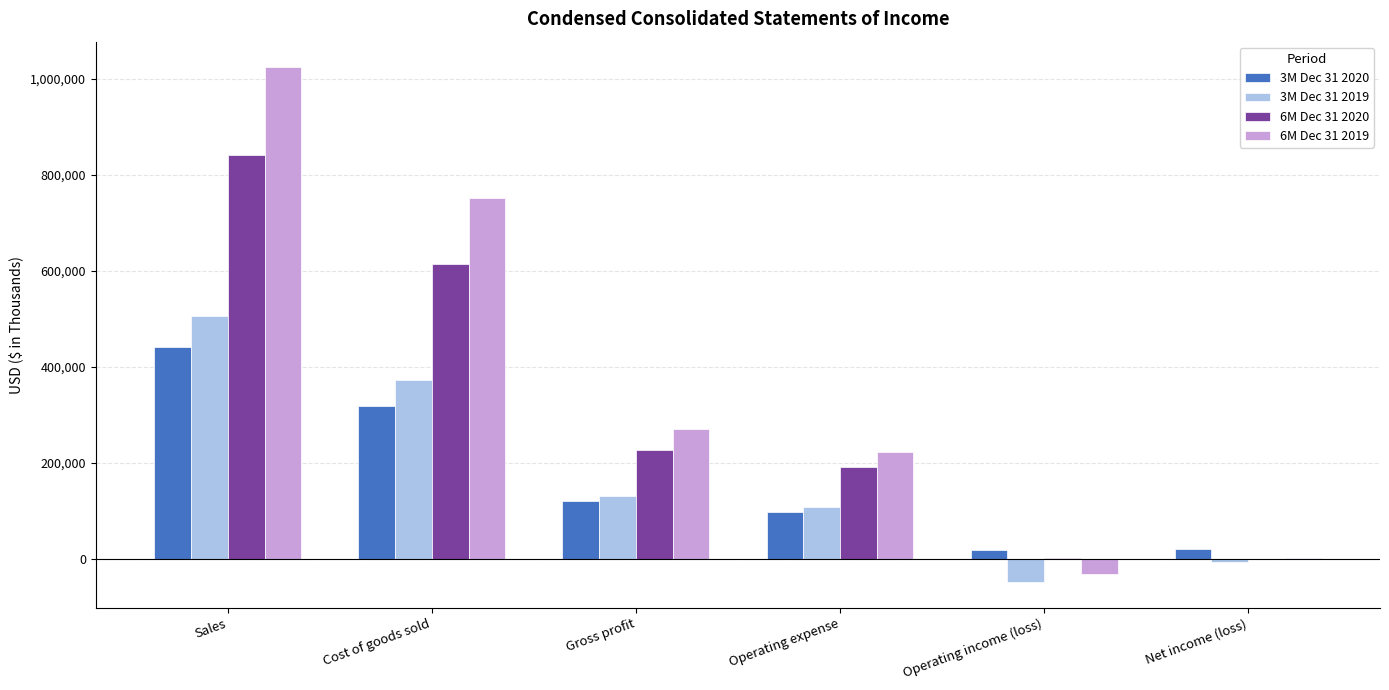

At which label does 6M Dec 31 2020 reach its peak?

Sales